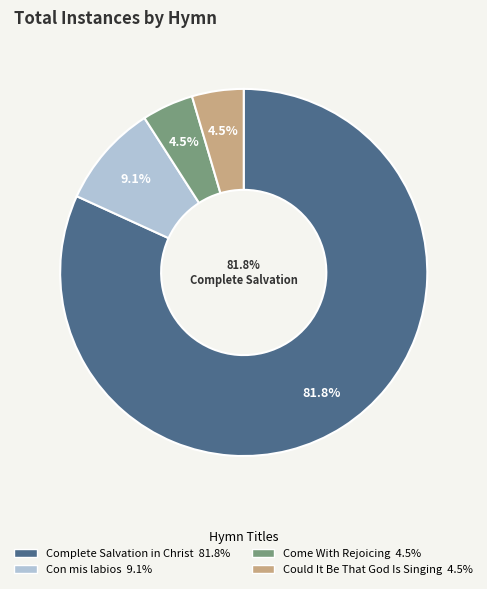

What is the ratio of the value at Come With Rejoicing to the value at Could It Be That God Is Singing?

1.0